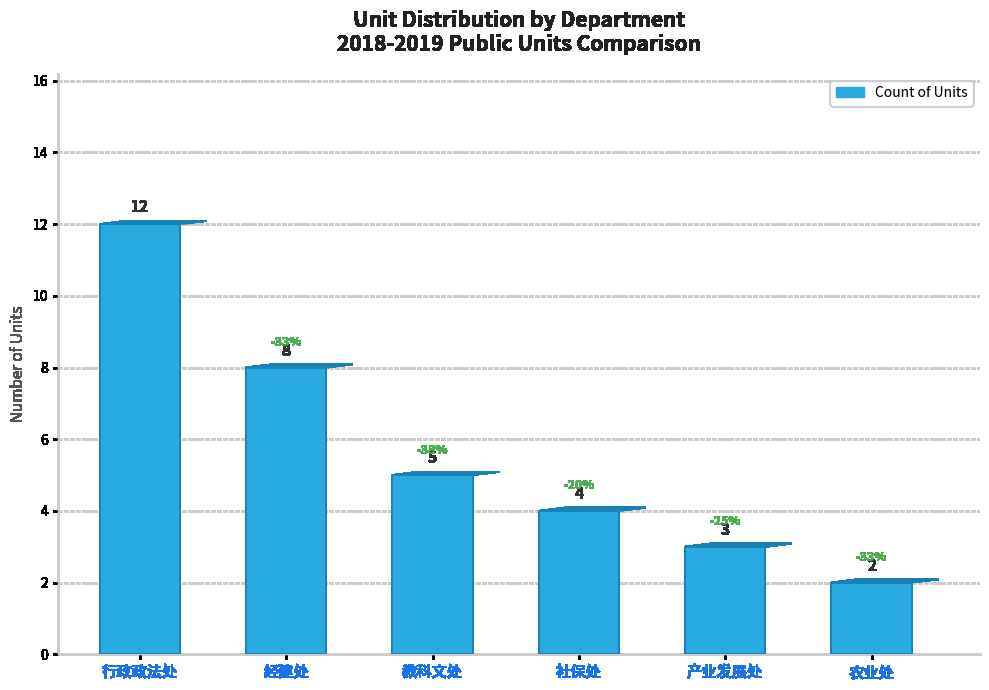

What is the difference between the second highest and second lowest values?

5